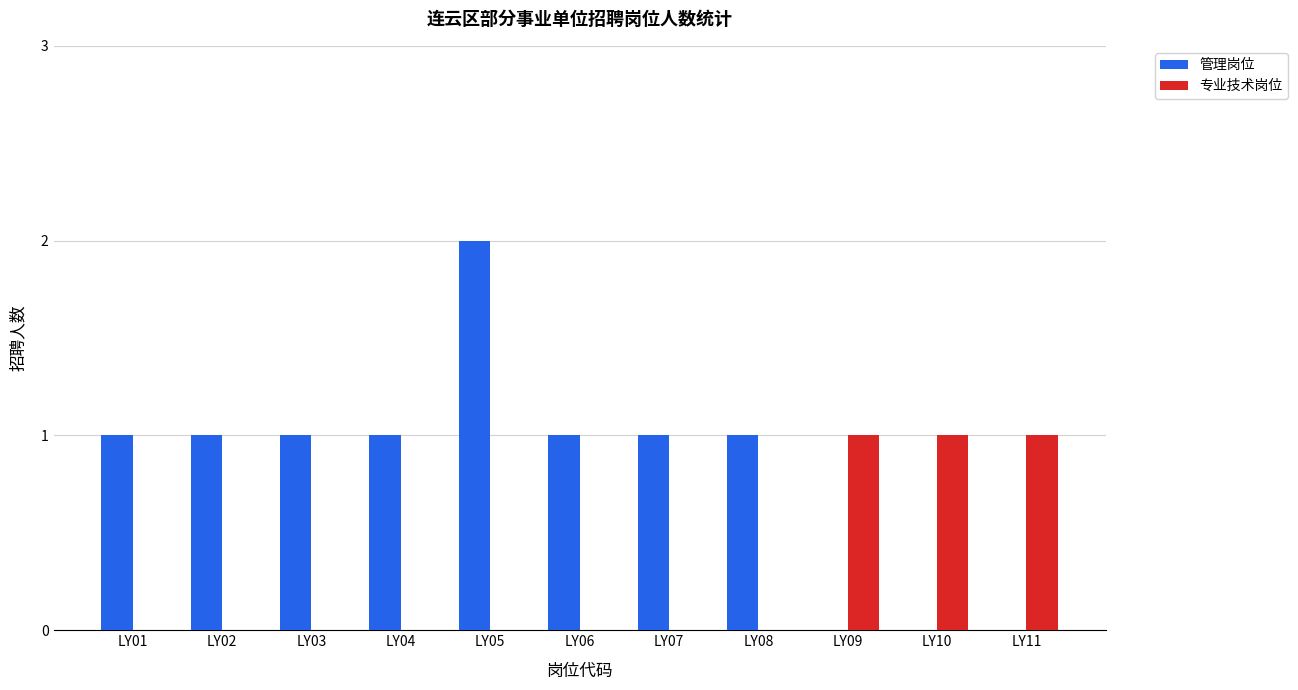

Reading left to right, list all the values displayed in this chart.

管理岗位: 1	1	1	1	2	1	1	1	0	0	0
专业技术岗位: 0	0	0	0	0	0	0	0	1	1	1